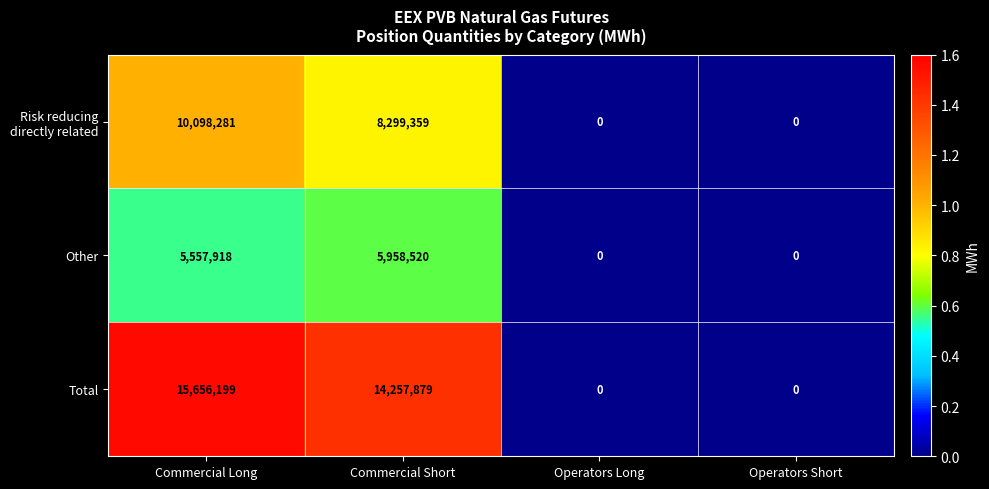

What is the maximum value shown in the chart?

15656199